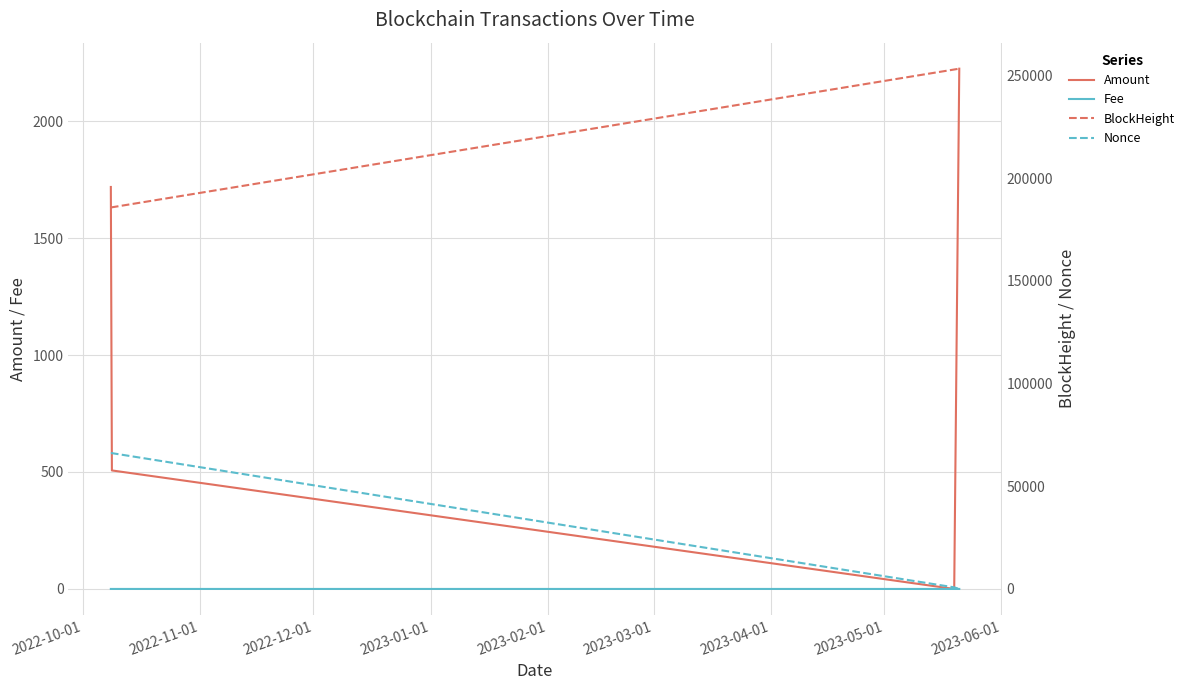

The value of Amount at 2022-12-01 is 0.0. True or false?

False